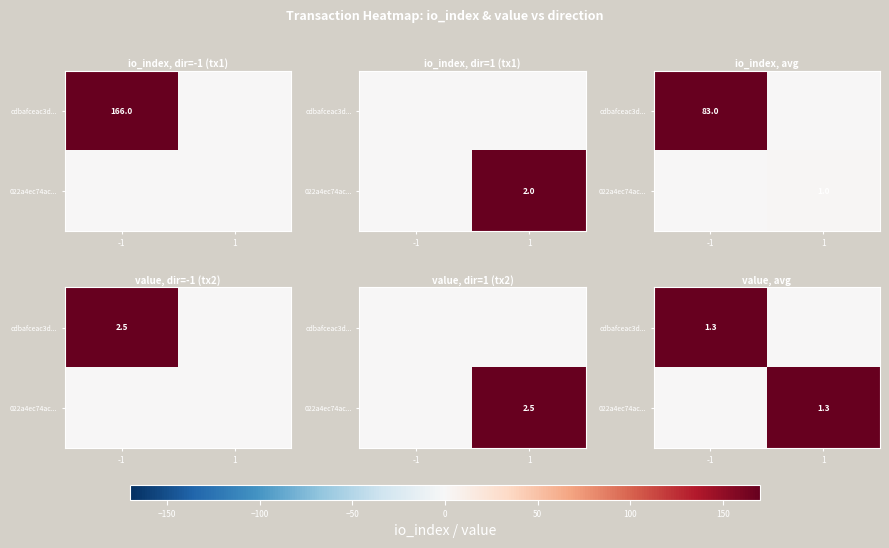

What is the total value across all series at -1?

1.3